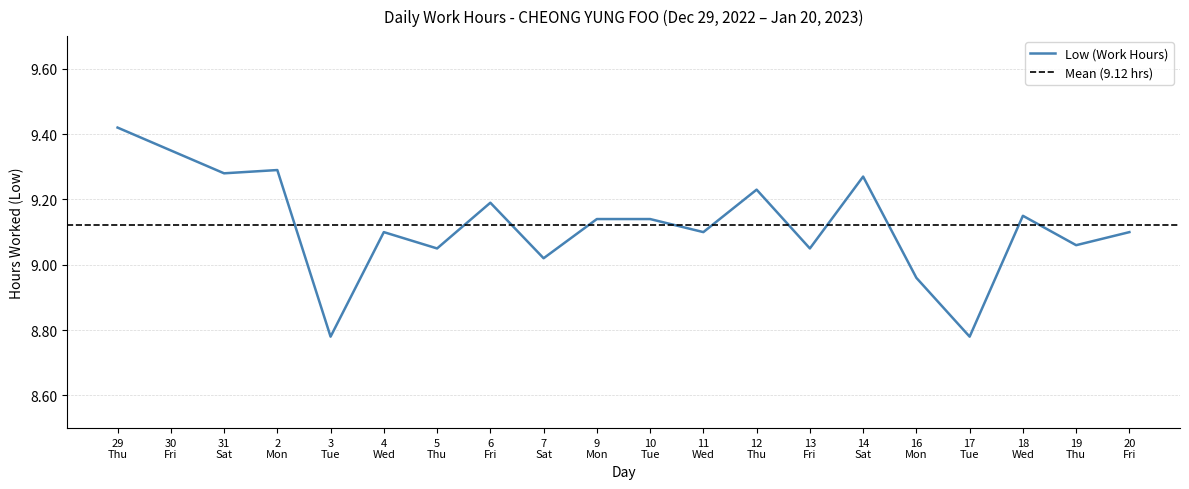

How many lines are shown in the chart?

1